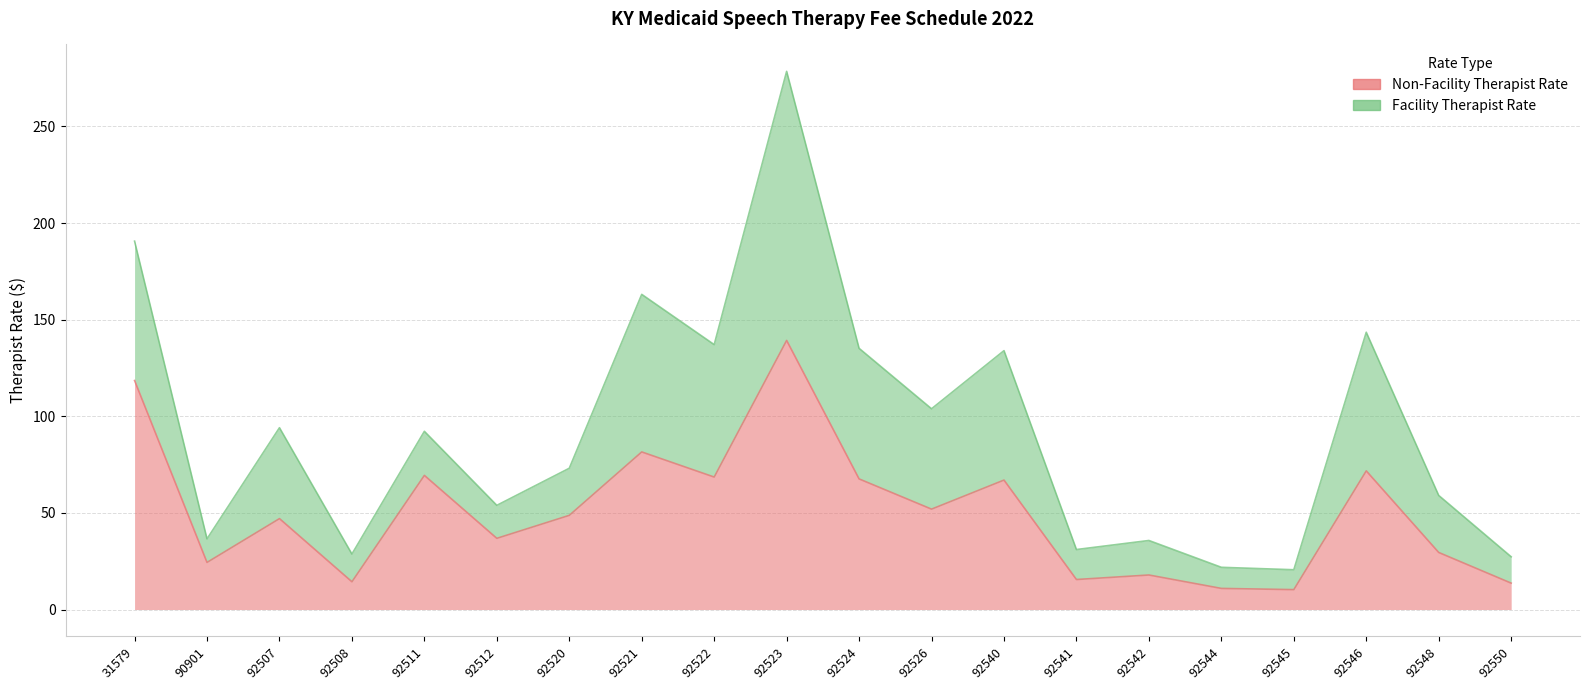

At which label is the value closest to 74?

92546